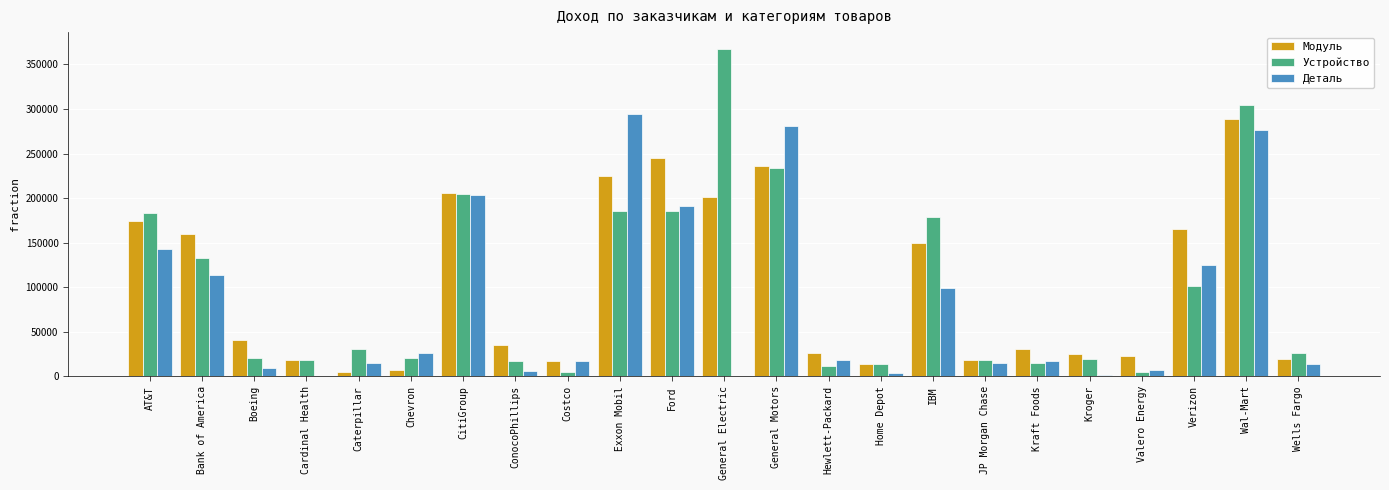

What is the sum of the Устройство values at Kraft Foods and Boeing?

35447